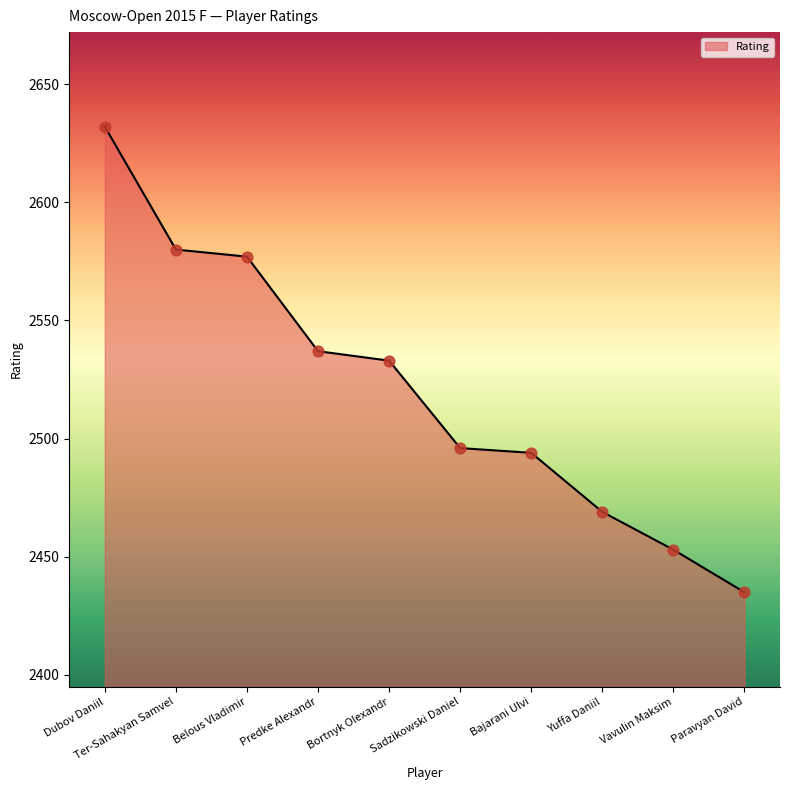

Approximately how many times larger is the value at Yuffa Daniil compared to Bajarani Ulvi?

1.0